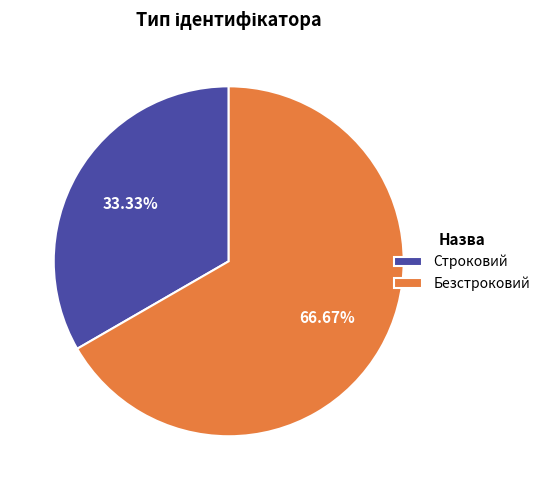

To the nearest percent, what percentage of the pie is Строковий?

33%